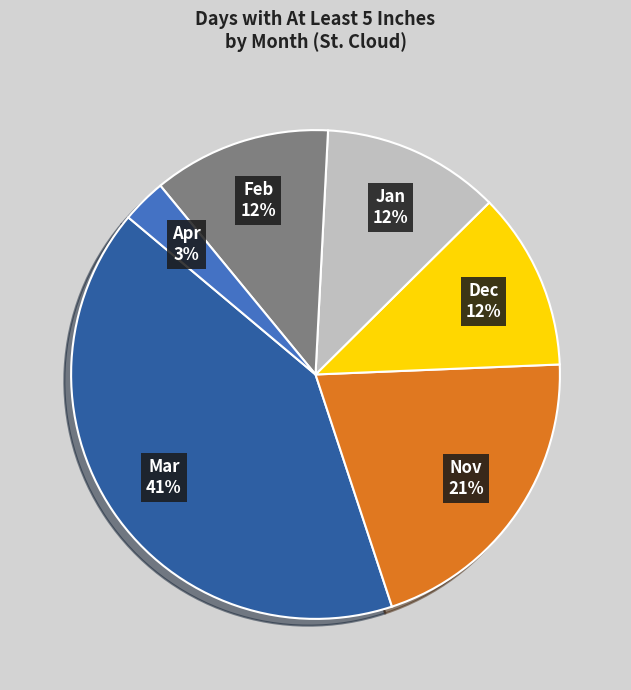

Which slice is the largest?

Mar